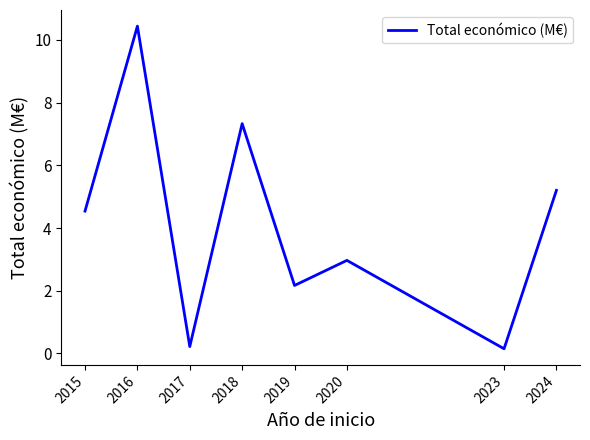

True or false: the data has more than 2 interior local peaks.

True